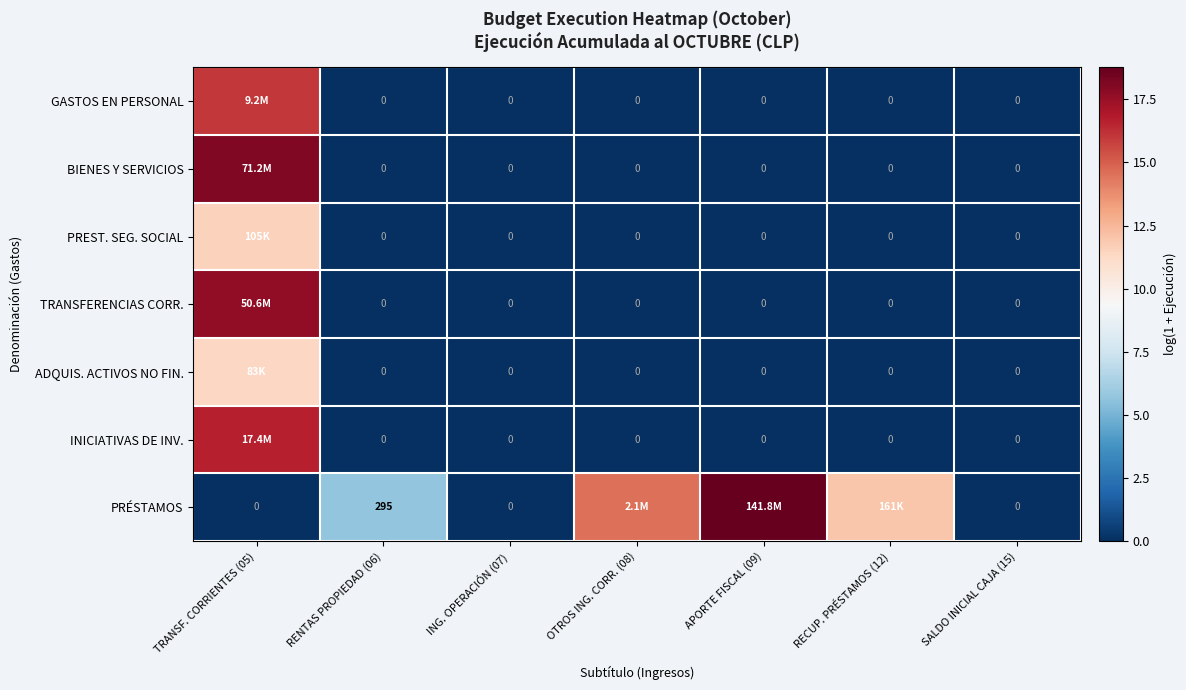

At which label is TRANSFERENCIAS CORR. closest to 8?

RENTAS PROPIEDAD (06)